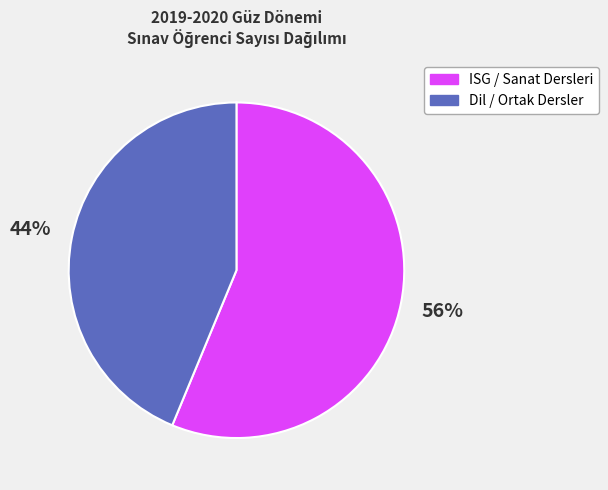

How many slices are in this pie chart?

2